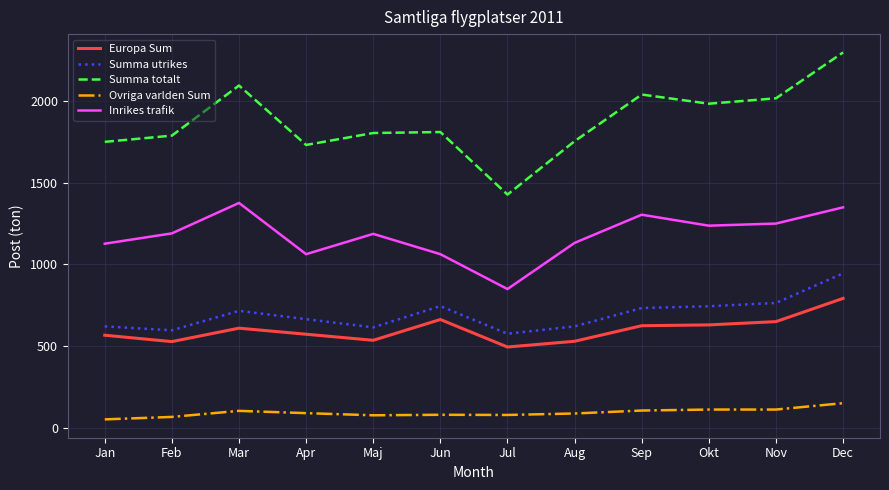

How many series are shown in this chart?

5